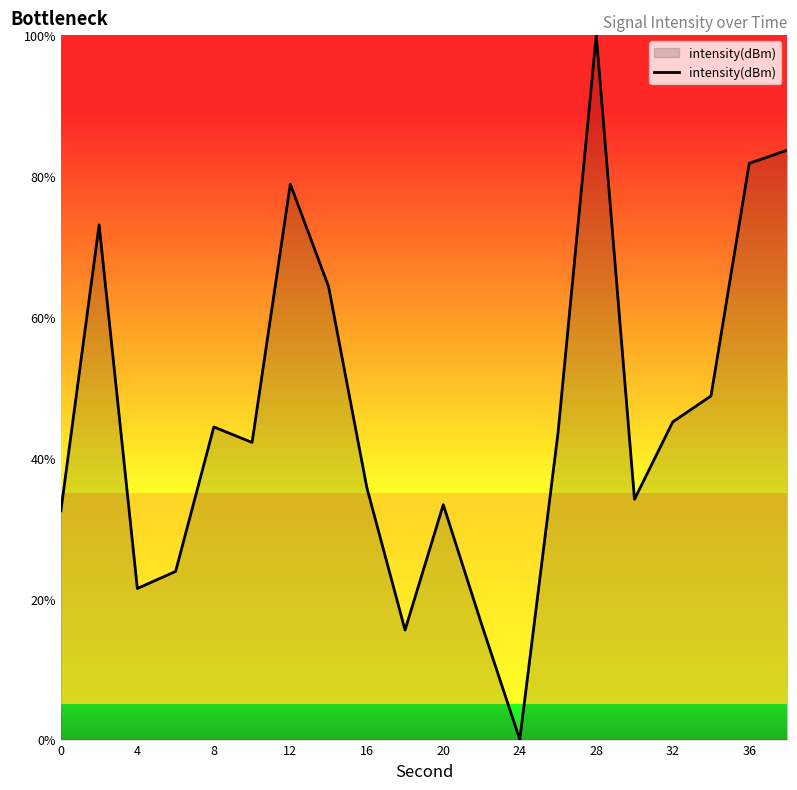

Does the chart have visible grid lines?

No